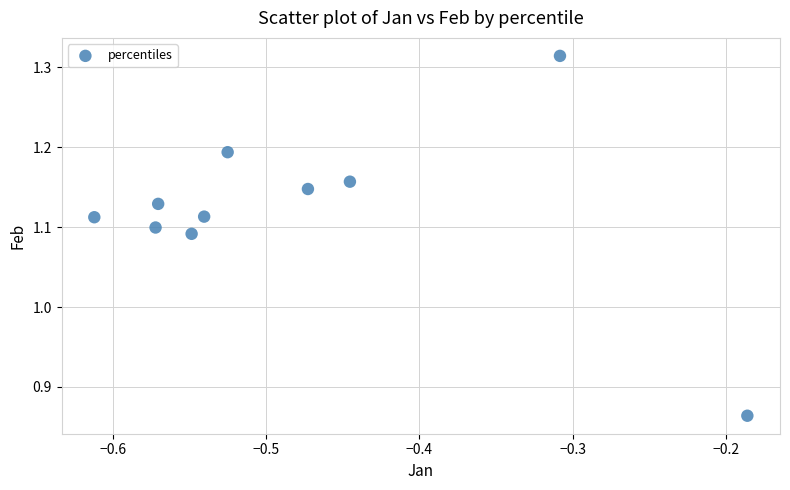

What is the average X value?

-0.5